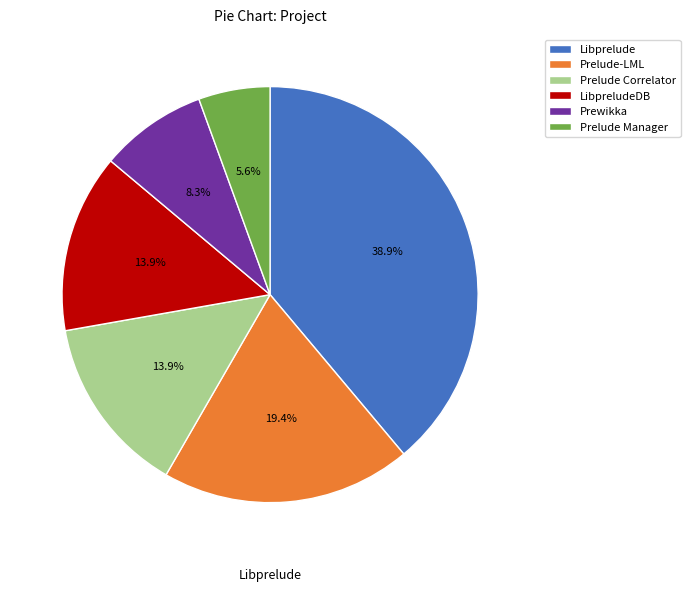

Which category has the smallest portion of the pie?

Prelude Manager